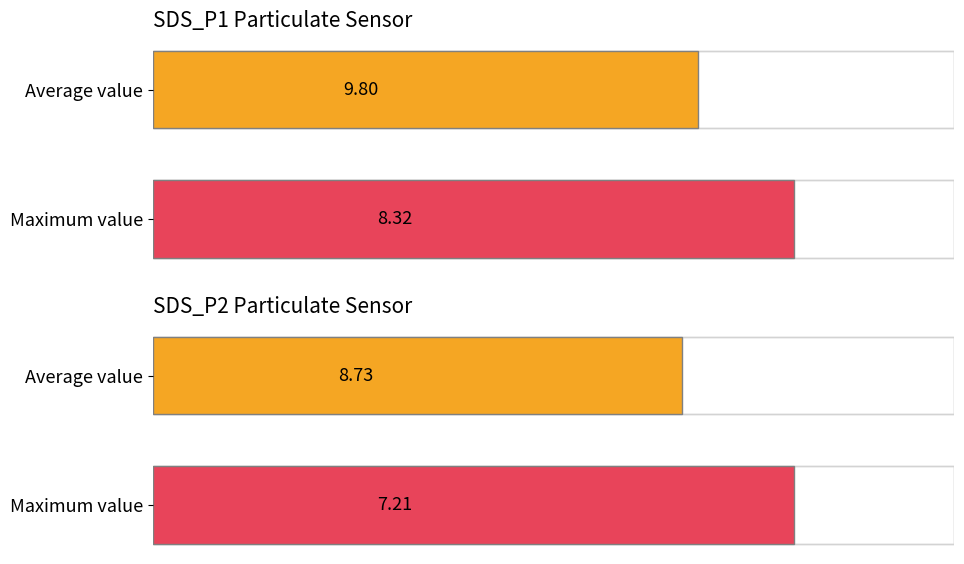

What is the difference between the highest and lowest values at Maximum value?

1.1